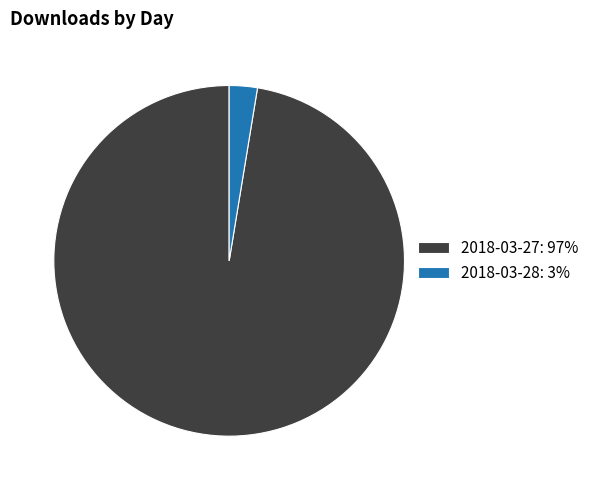

Does 2018-03-28 represent more than half of the total?

No